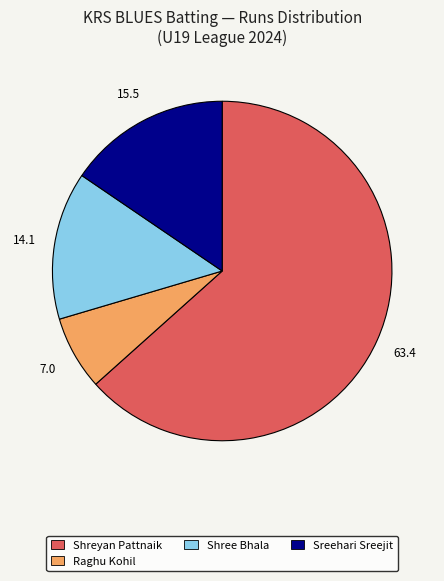

Is there any slice that represents more than half of the pie?

Yes